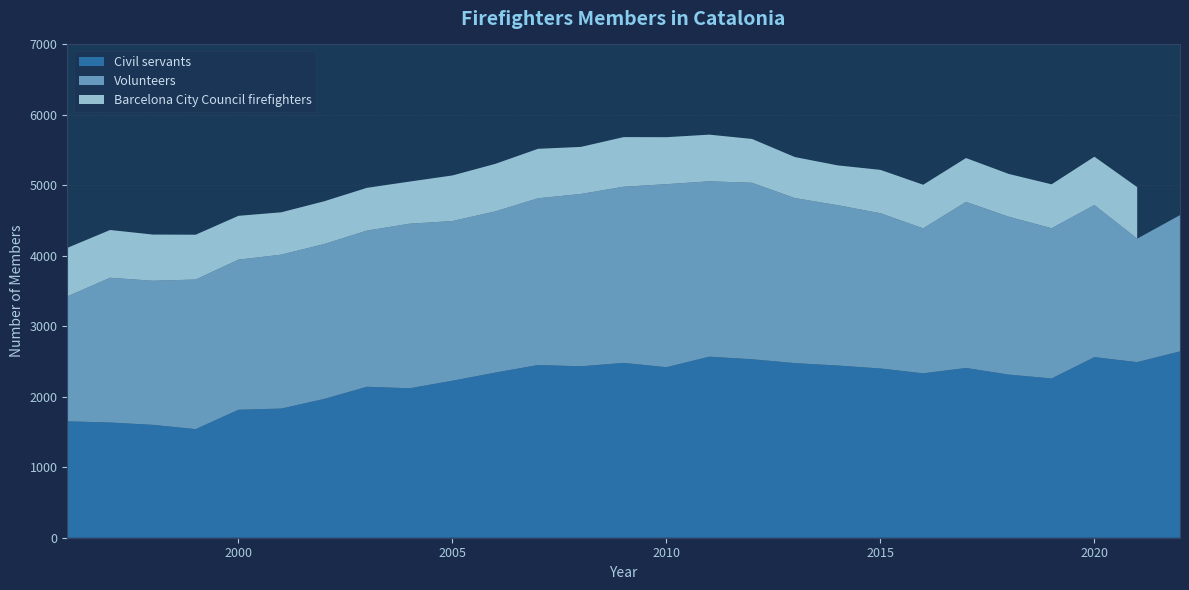

Reading left to right, list all the values displayed in this chart.

Civil servants: 1996=1652	1997=1635	1998=1602	1999=1541	2000=1816	2001=1833	2002=1969	2003=2142	2004=2121	2005=2228	2006=2343	2007=2451	2008=2433	2009=2481	2010=2420	2011=2569	2012=2533	2013=2478	2014=2444	2015=2402	2016=2333	2017=2409	2018=2315	2019=2260	2020=2563	2021=2492	2022=2644
Volunteers: 1996=1772	1997=2054	1998=2045	1999=2123	2000=2130	2001=2184	2002=2198	2003=2216	2004=2335	2005=2266	2006=2288	2007=2366	2008=2445	2009=2500	2010=2597	2011=2489	2012=2504	2013=2342	2014=2275	2015=2203	2016=2057	2017=2357	2018=2240	2019=2132	2020=2158	2021=1752	2022=1934
Barcelona City Council firefighters: 1996=689	1997=678	1998=655	1999=636	2000=622	2001=601	2002=607	2003=607	2004=598	2005=647	2006=674	2007=702	2008=668	2009=704	2010=667	2011=662	2012=622	2013=582	2014=565	2015=615	2016=619	2017=622	2018=607	2019=623	2020=686	2021=731	2022=0